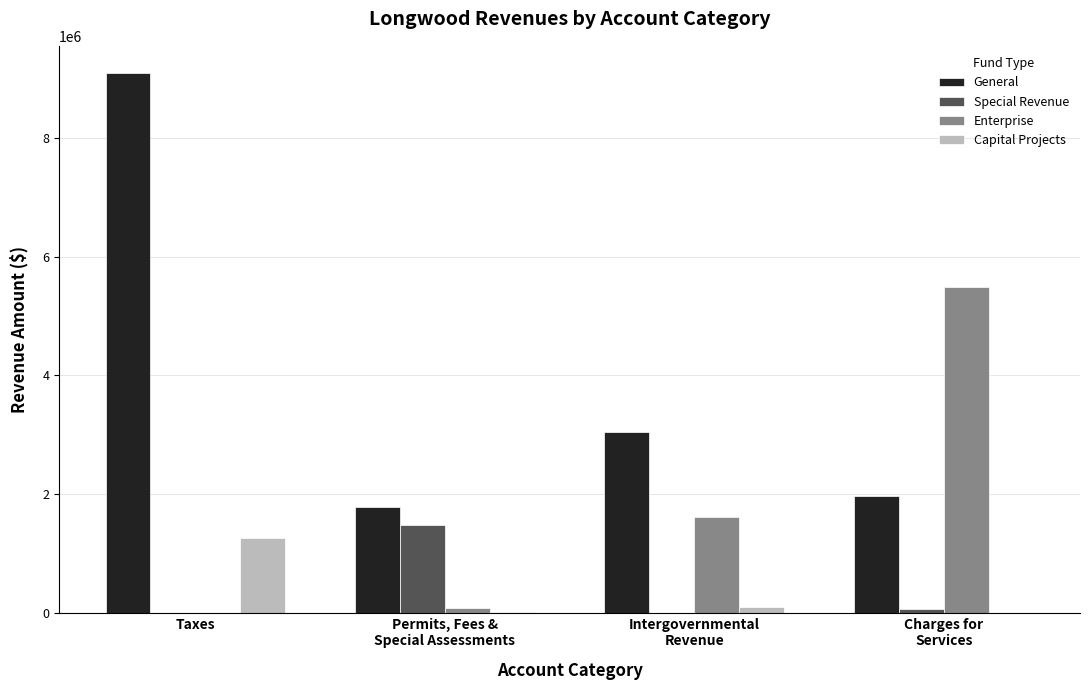

At which category is the sum across all series the highest?

Taxes